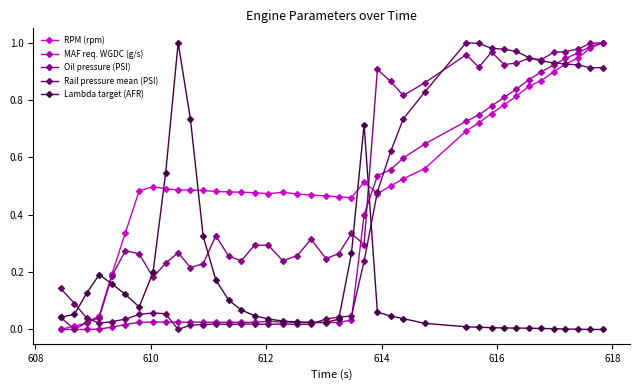

True or false: Rail pressure mean (PSI) has more than 0 interior local peaks.

True